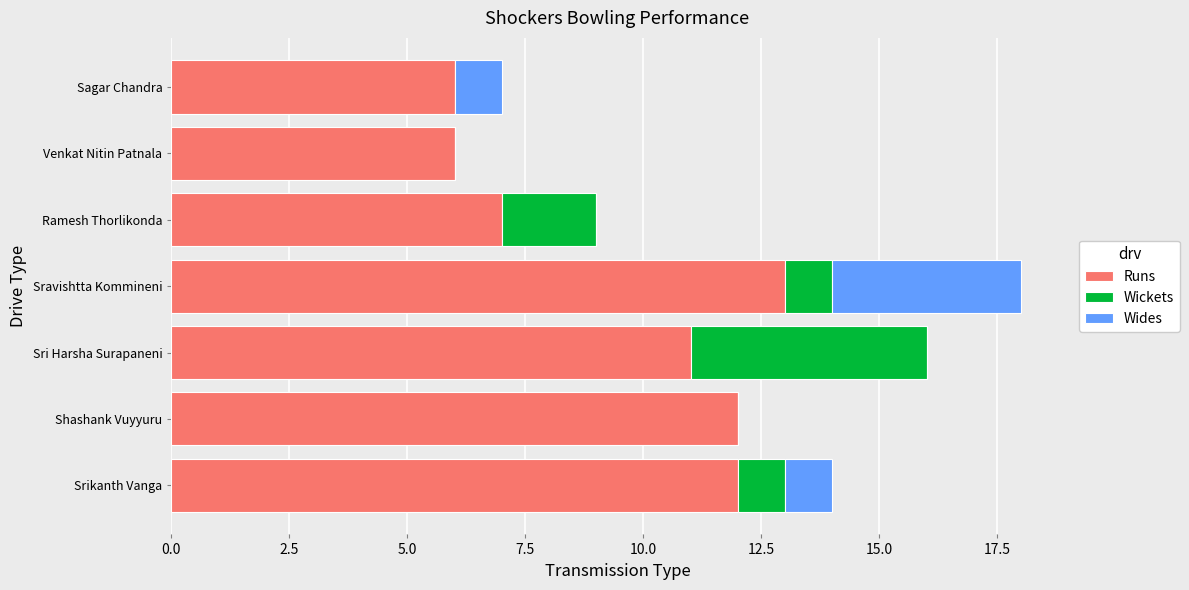

What is the total value across all series at Venkat Nitin Patnala?

6